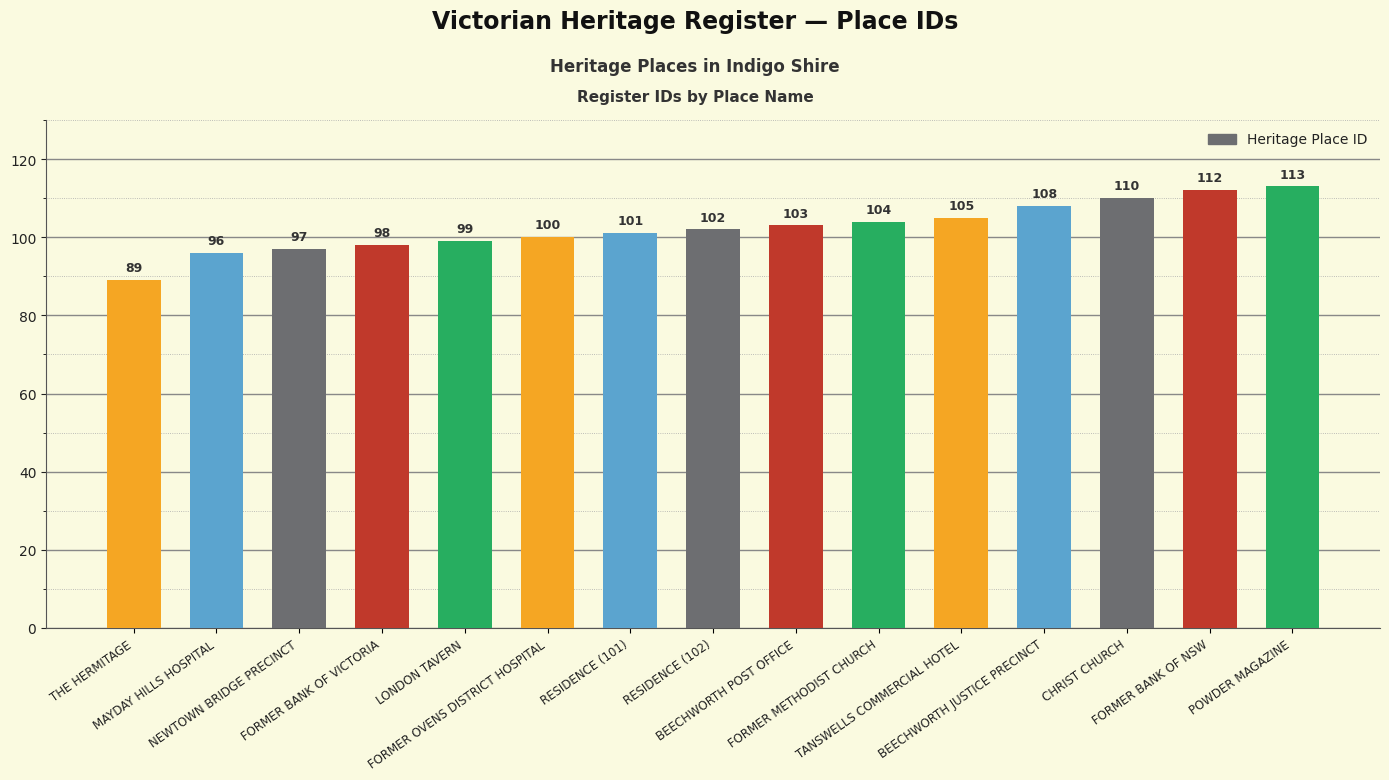

Between POWDER MAGAZINE and MAYDAY HILLS HOSPITAL, which is larger?

POWDER MAGAZINE